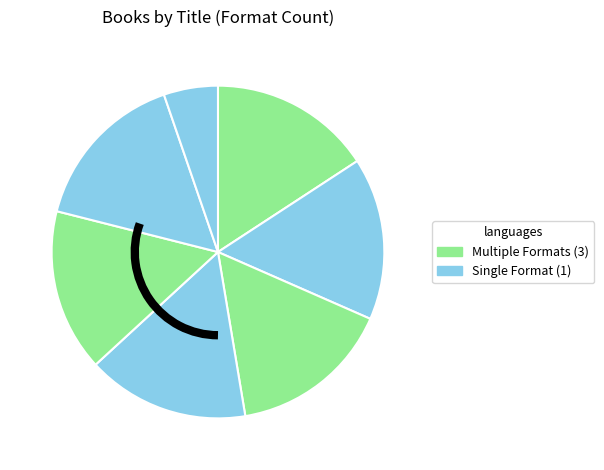

To the nearest percent, what is the difference between the largest and smallest slice percentages?

11%